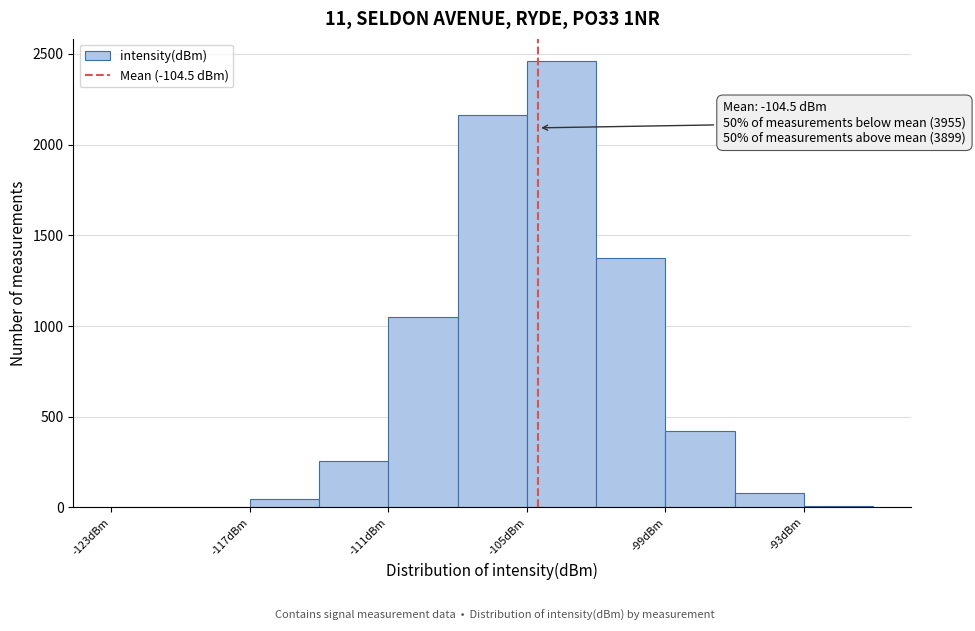

Read against the x-axis, roughly where is the centre of the tallest bar?

-103